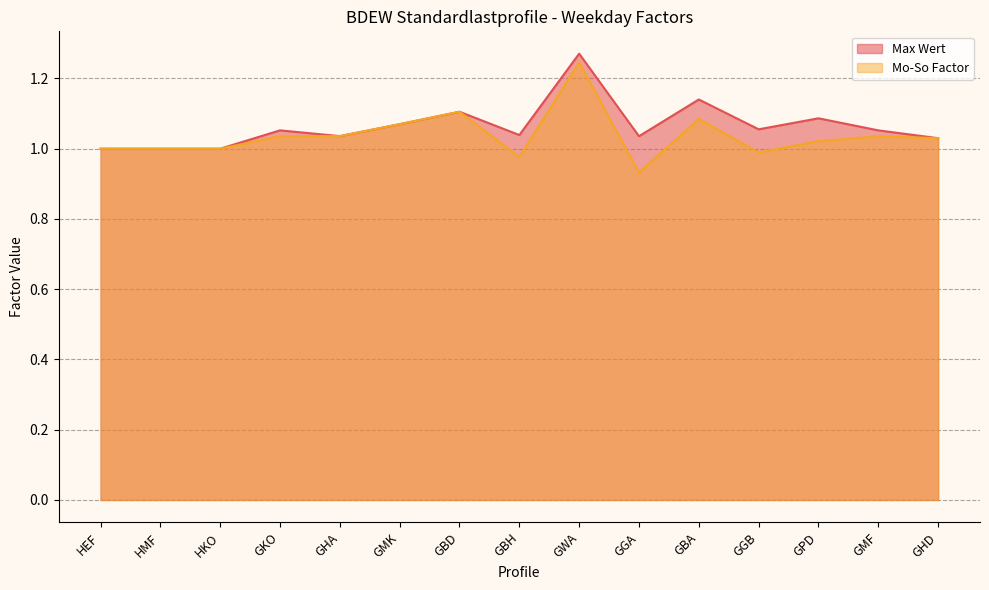

Where is the first local minimum for Max Wert?

GHA